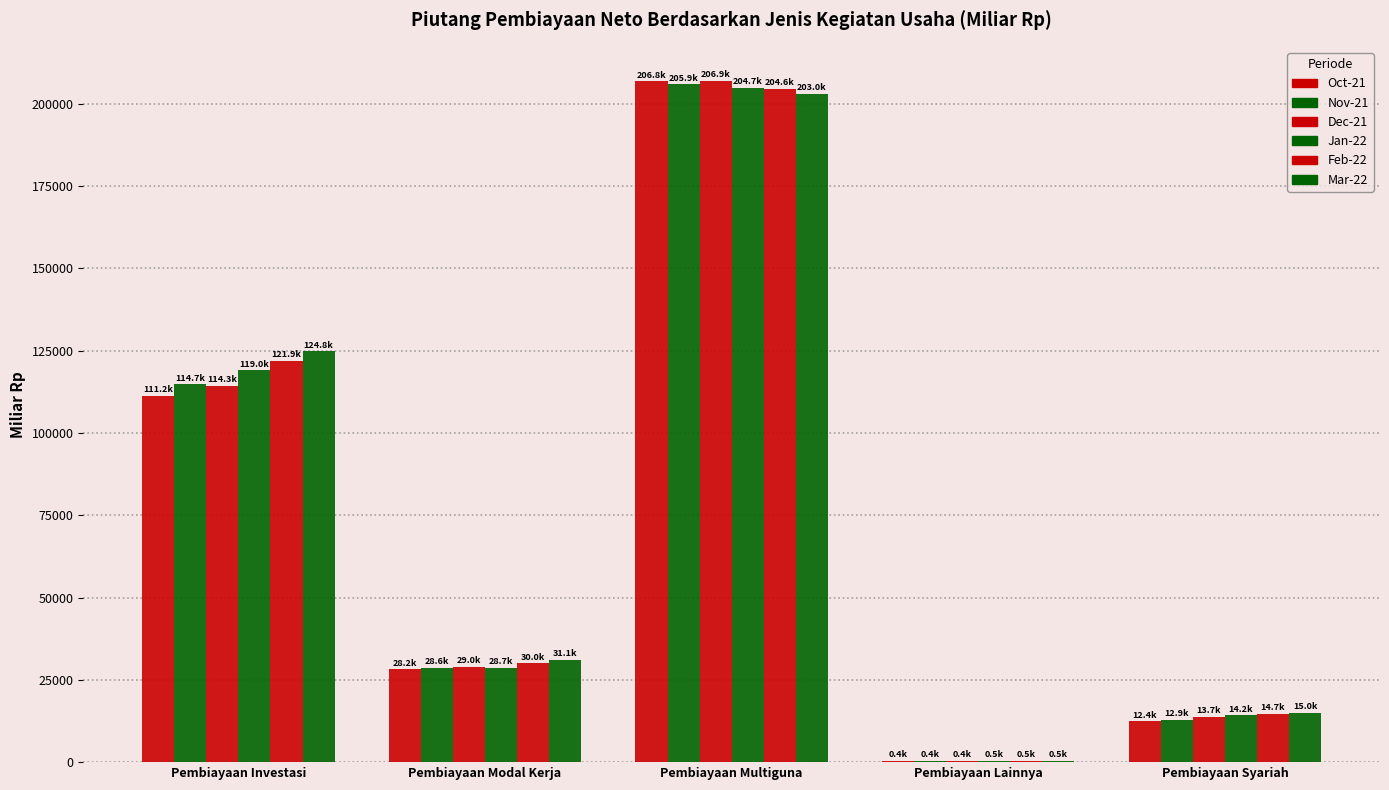

What is the difference between the Nov-21 values at Pembiayaan Modal Kerja and Pembiayaan Lainnya?

28163.0